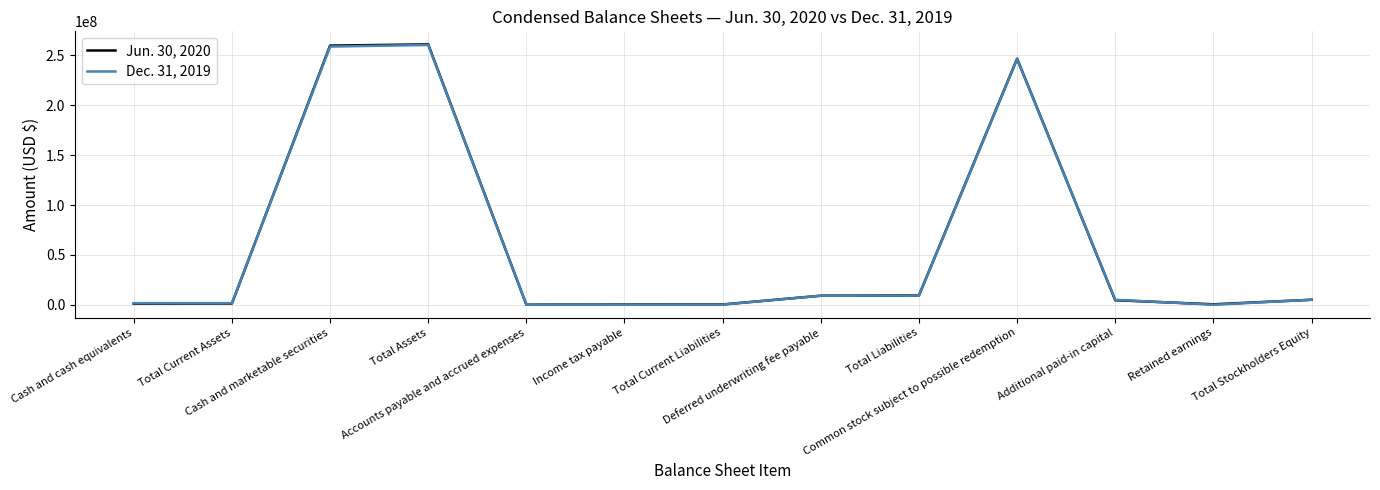

What is the value of the Jun. 30, 2020 point at the 10th from the left?

246708744